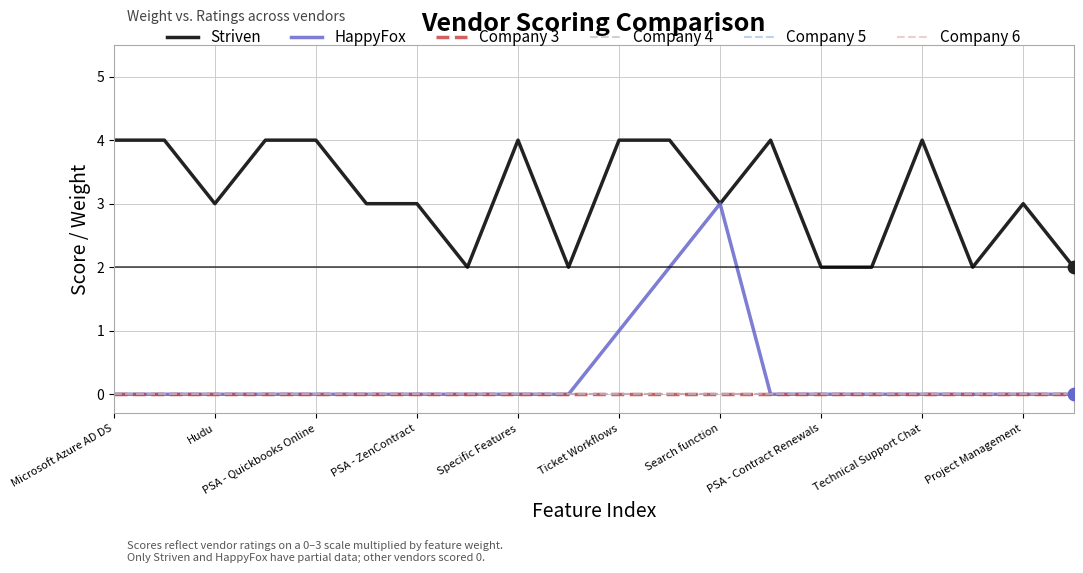

At which category is the sum across all series the highest?

11